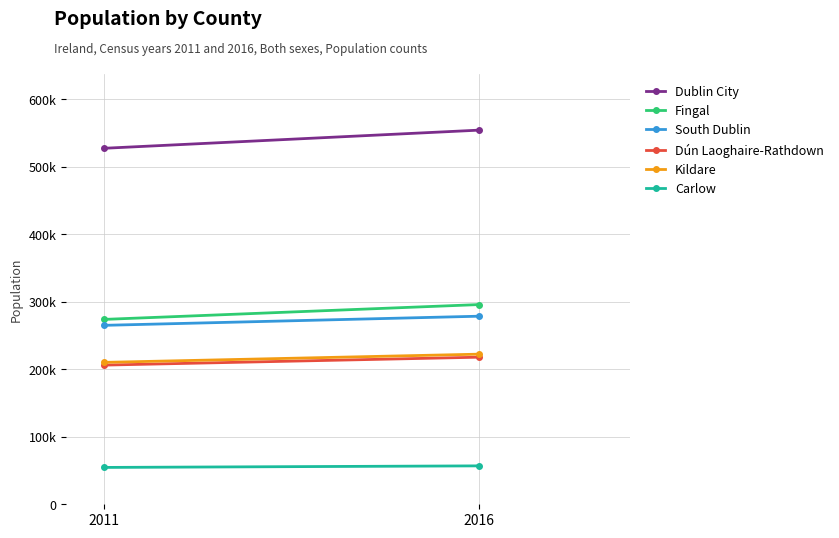

Reading left to right, transcribe all the data shown in this chart.

Dublin City: 2011=527612	2016=554554
Fingal: 2011=273991	2016=296020
South Dublin: 2011=265205	2016=278767
Dún Laoghaire-Rathdown: 2011=206261	2016=218018
Kildare: 2011=210312	2016=222504
Carlow: 2011=54612	2016=56932